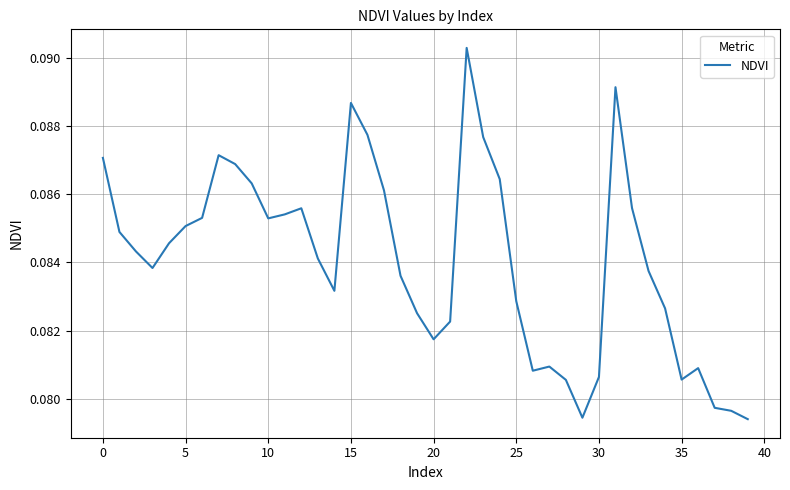

Does the chart have visible grid lines?

Yes